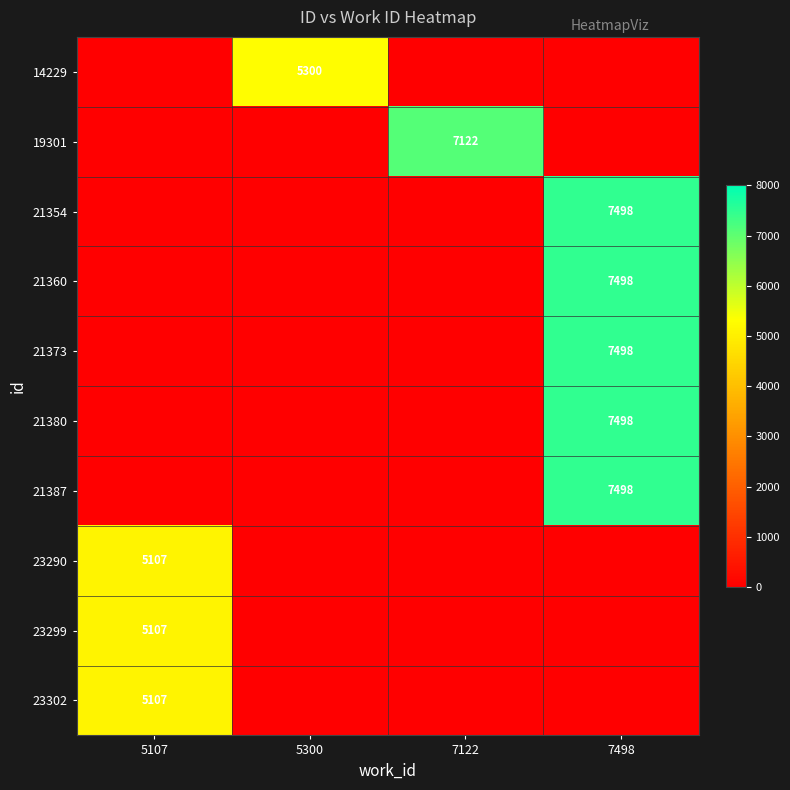

The value of 19301 at 7122 is 11918. True or false?

False